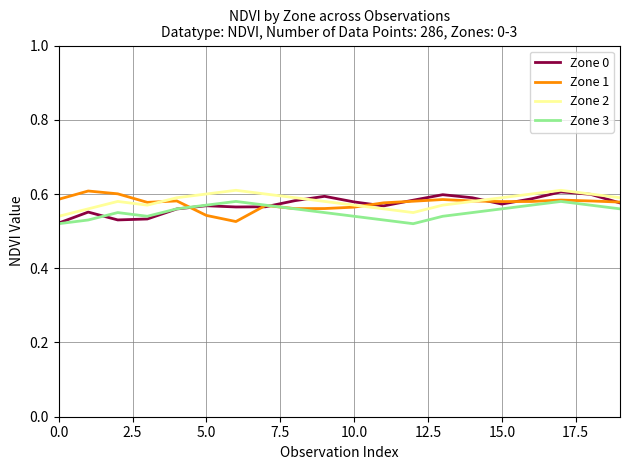

True or false: Zone 3 and Zone 2 intersect in this chart.

False